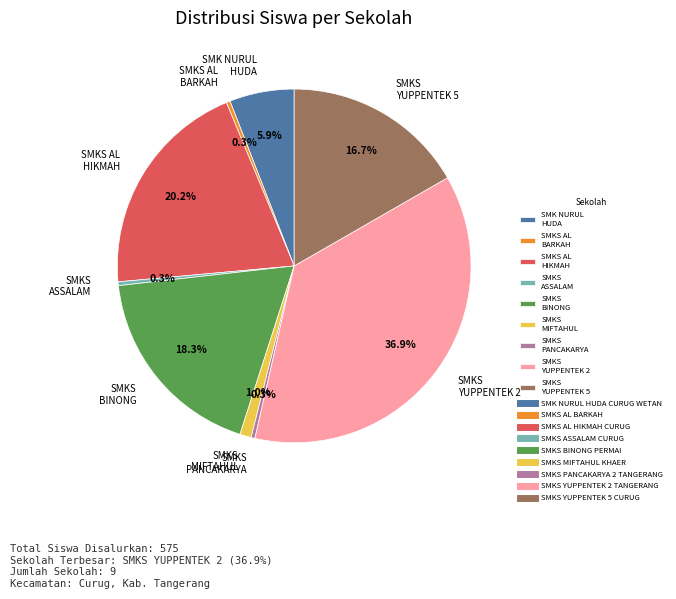

What percentage is NOT represented by SMKS AL BARKAH?

99.7%